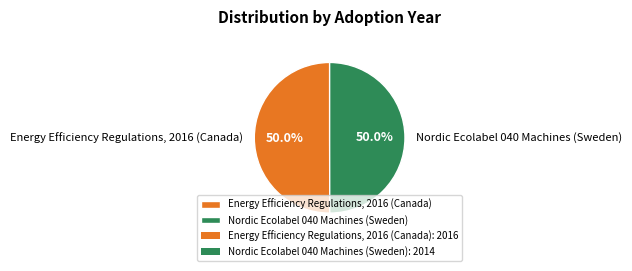

Approximately how many times larger is the value at Energy Efficiency Regulations, 2016 (Canada) compared to Nordic Ecolabel 040 Machines (Sweden)?

1.0